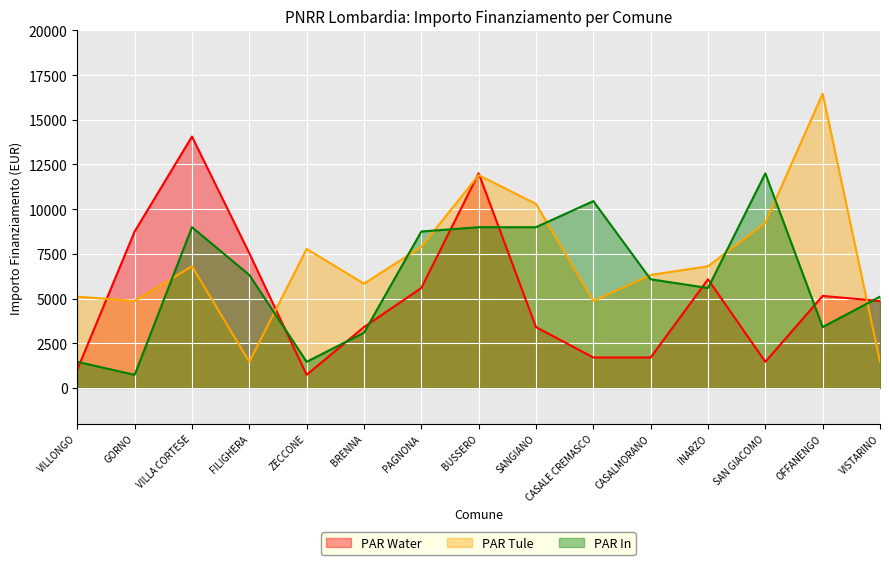

What is the value of the PAR In point at the 10th from the left?

10449